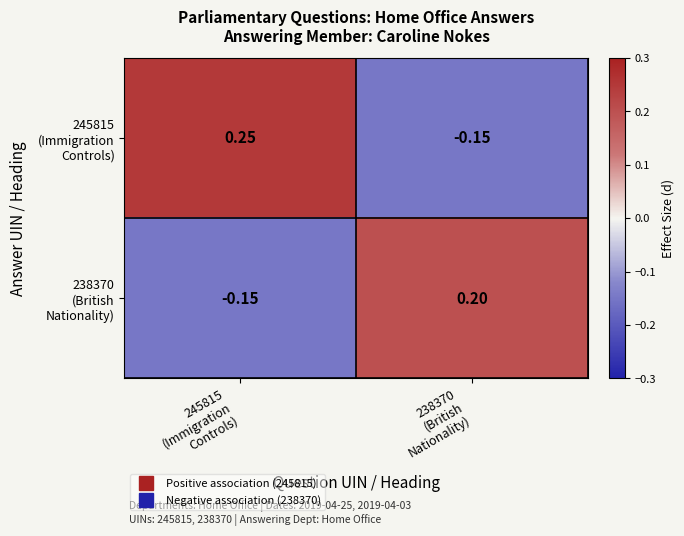

How many data points does each series have?

2